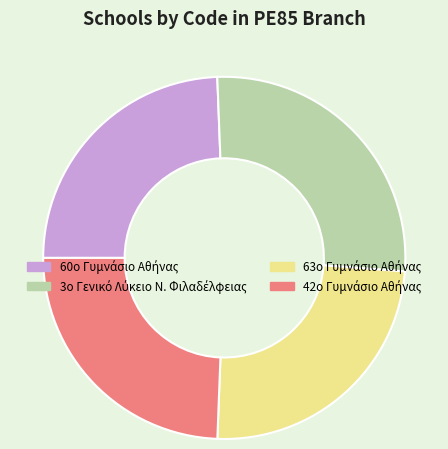

Does any single category account for the majority?

No